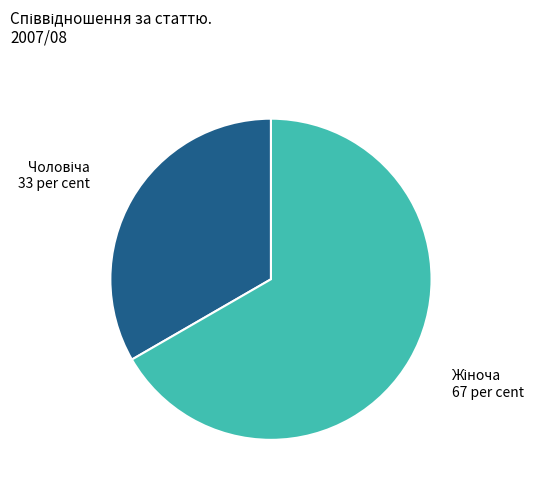

Is there any slice that represents more than half of the pie?

Yes